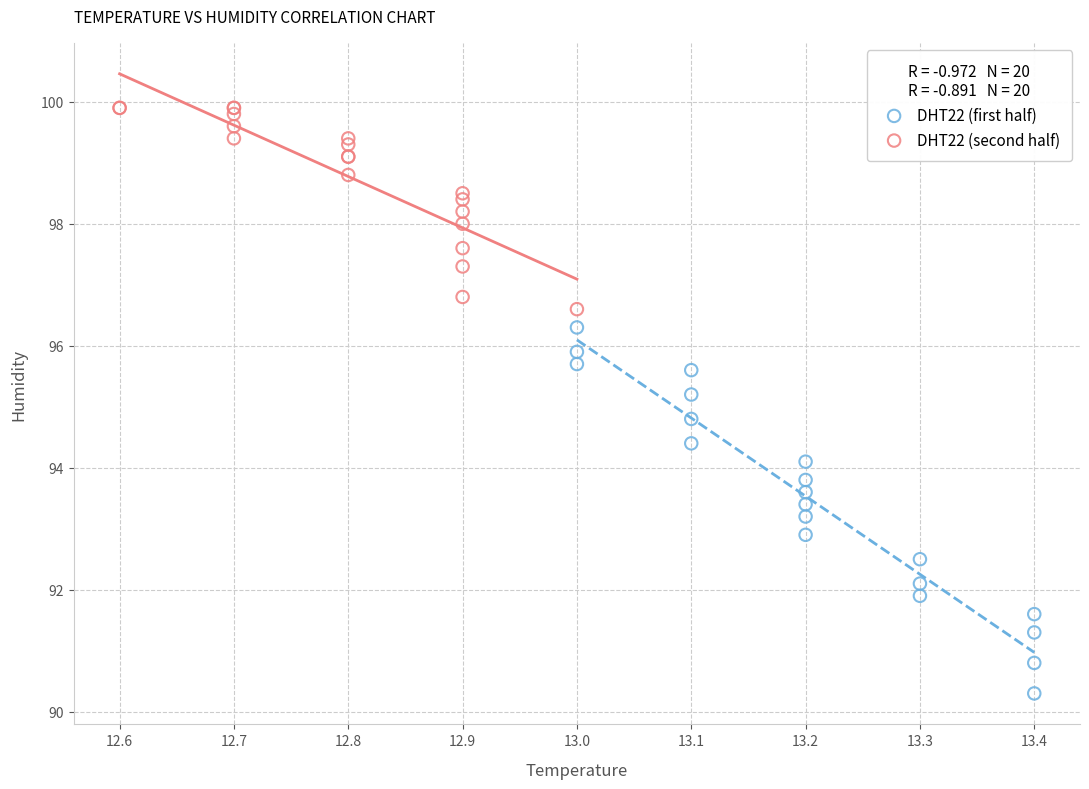

Which series contains the highest Y value?

DHT22 (second half)